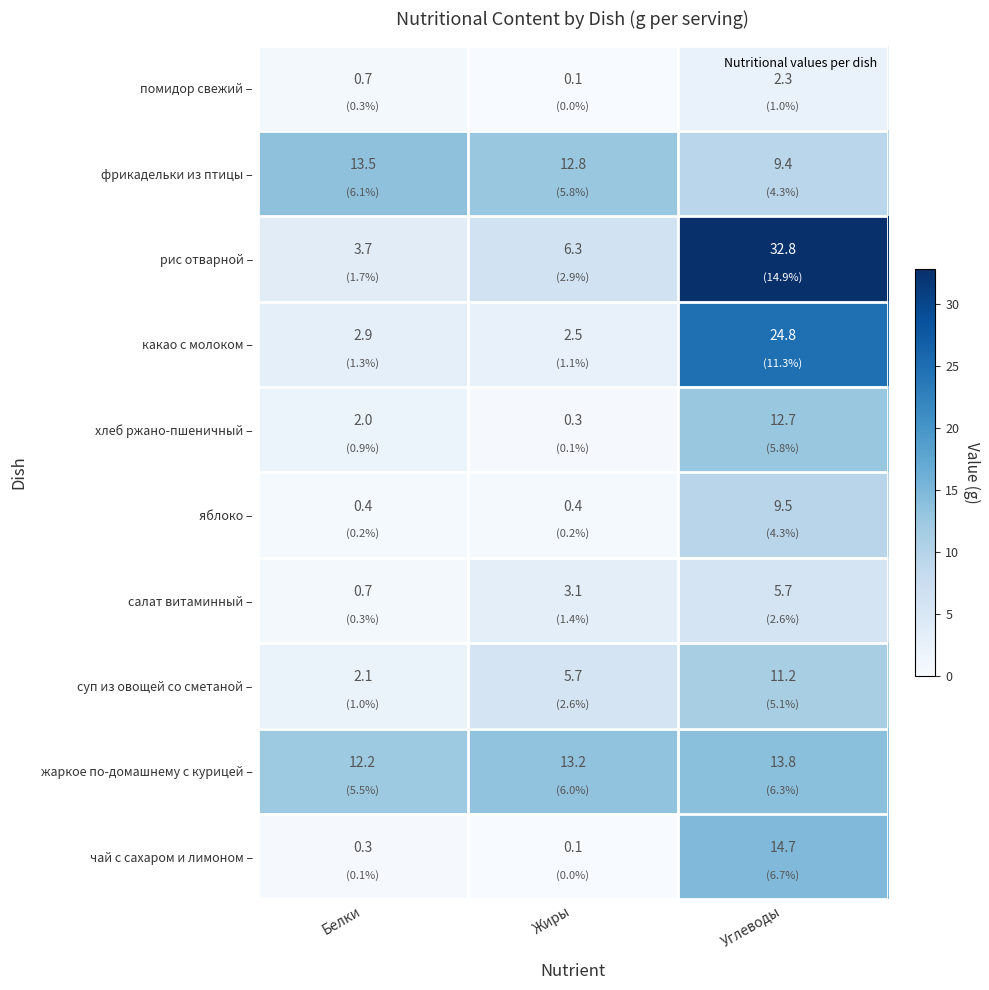

What is the greatest value displayed?

32.8